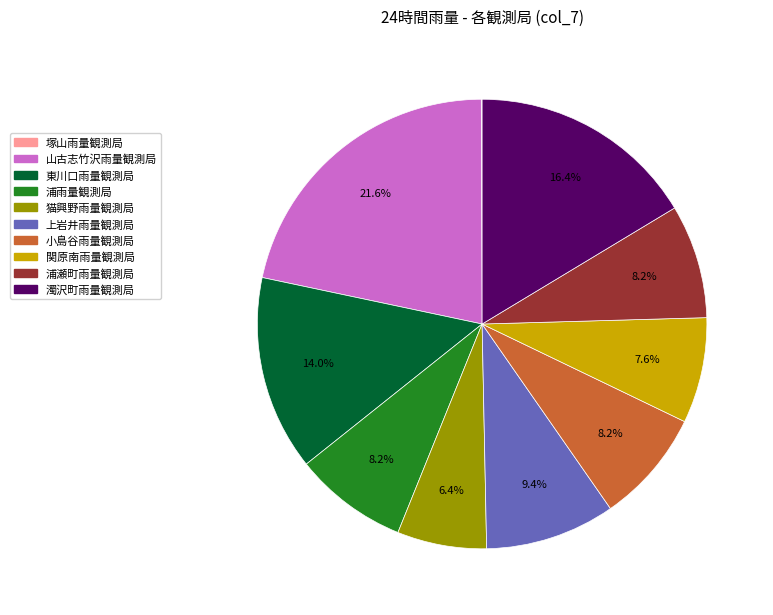

What is the largest slice in the pie chart?

山古志竹沢雨量観測局